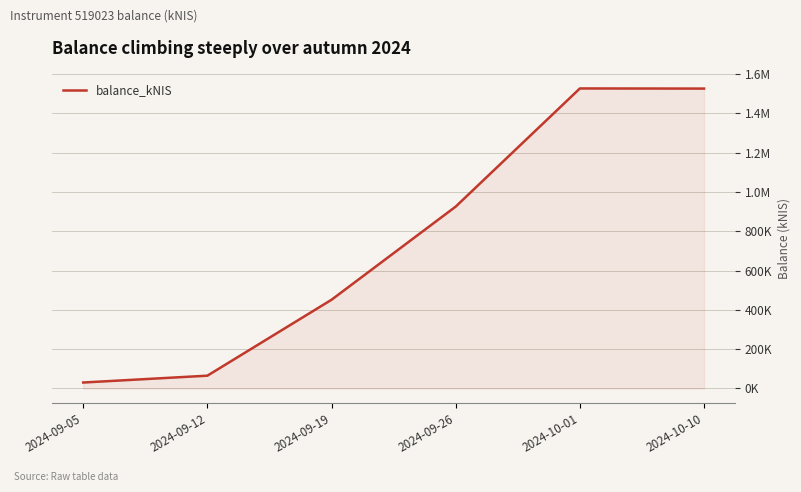

Is it true that the value at 2024-09-12 is 65047.6?

True